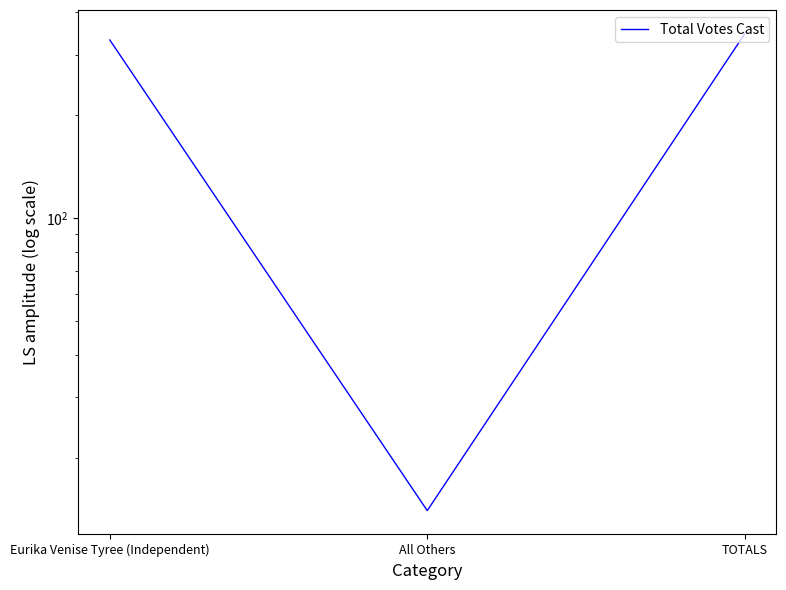

How many values exceed 332?

1